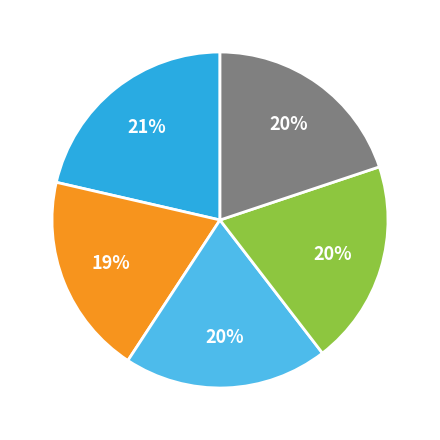

How many slices are in this pie chart?

5